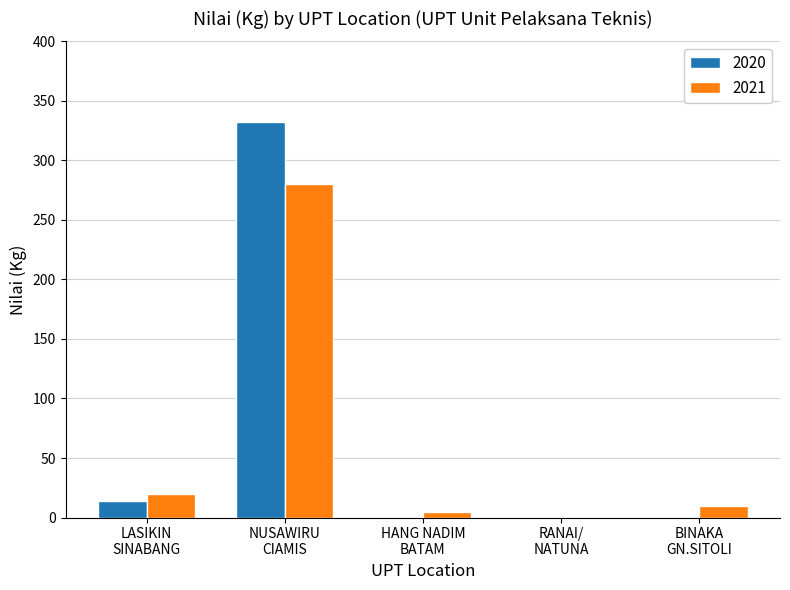

How many data points in 2020 are above 0?

2